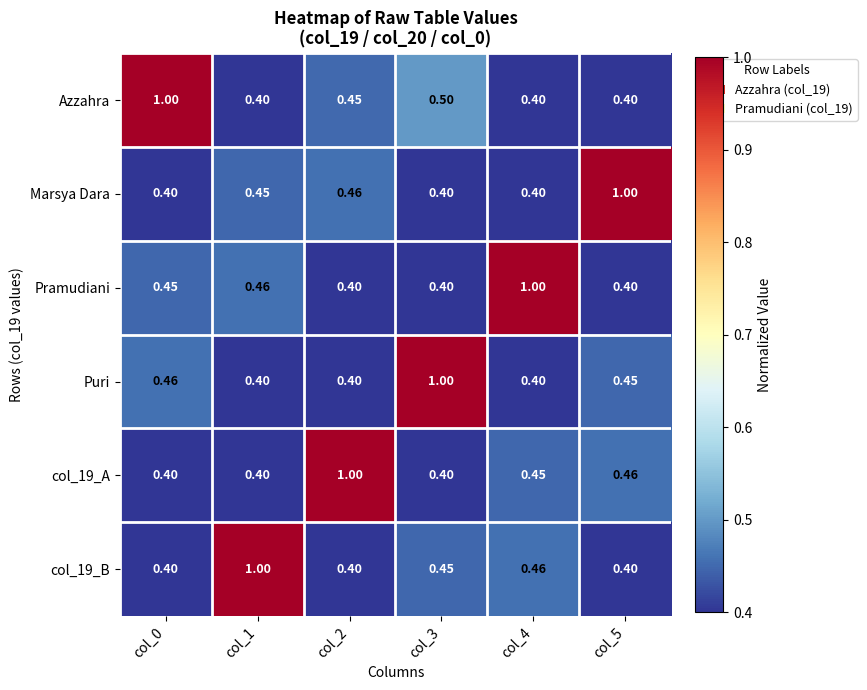

Which series has the largest total across all categories?

Azzahra